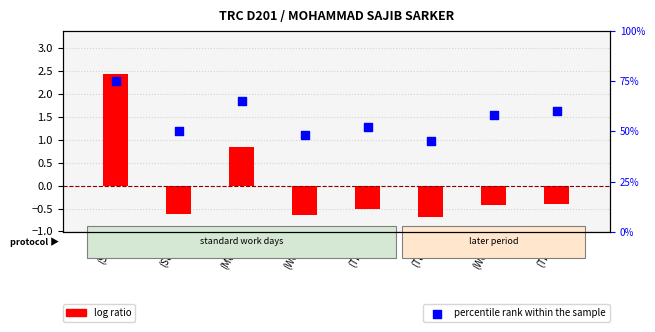

At which category is the sum across all series the highest?

29
(Sat)